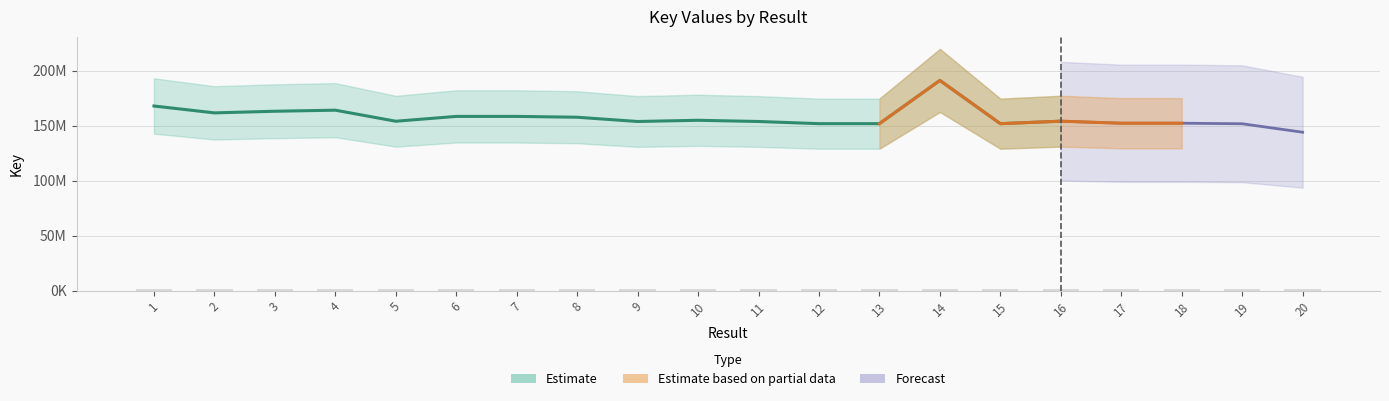

Which label corresponds to the largest value in the chart?

14